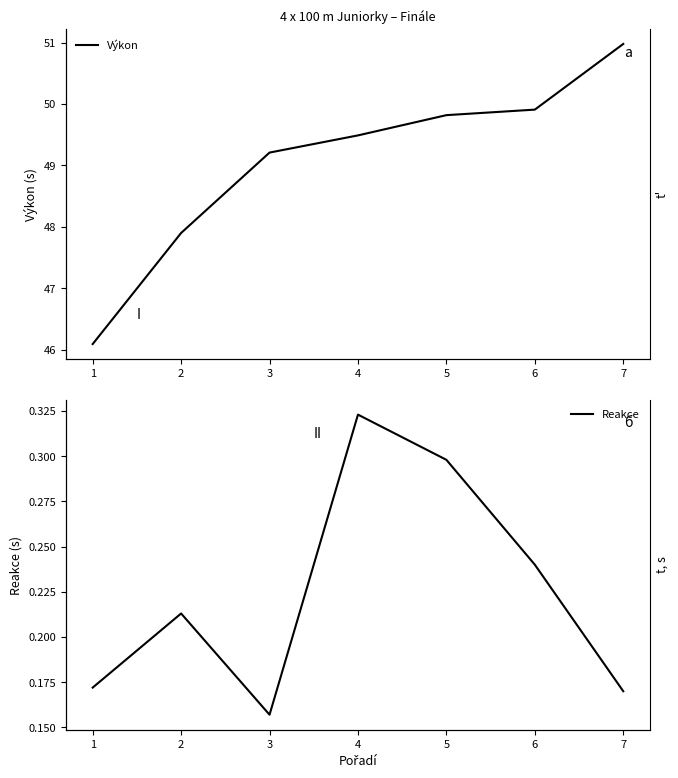

What are all the series names shown in the legend?

Výkon, Reakce